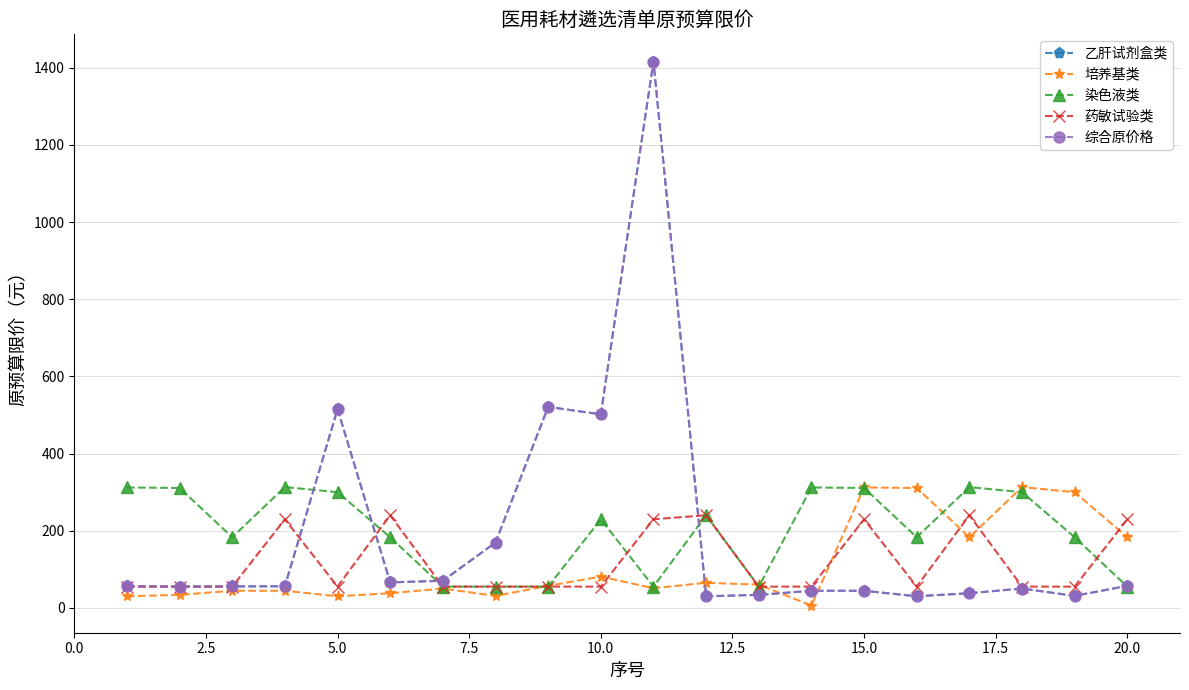

Which series has the largest range (max minus min)?

乙肝试剂盒类